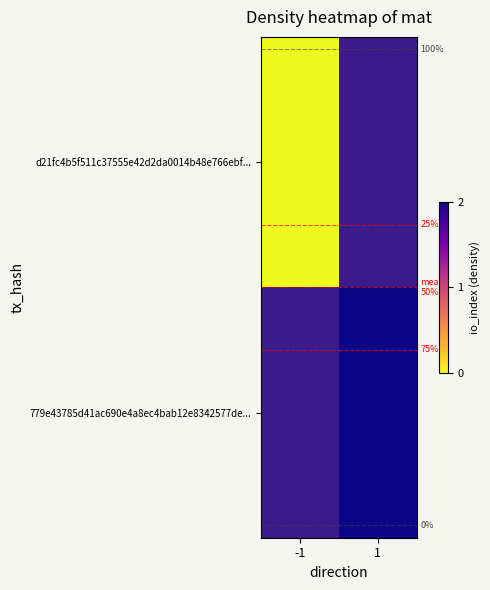

True or false: 779e43785d41ac690e4a8ec4bab12e8342577de... has a value of 2.0 at 1.

True